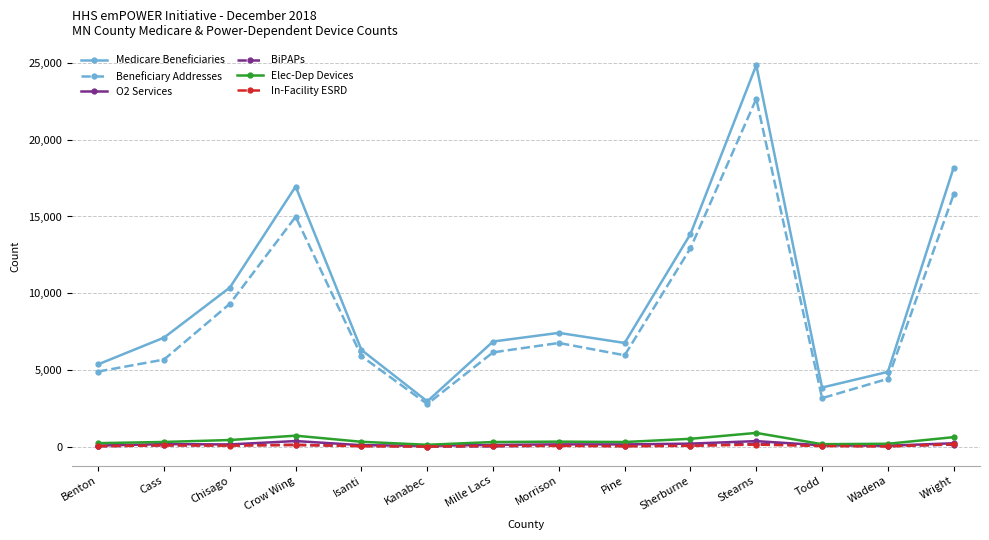

How many data points in O2 Services are less than 160?

7